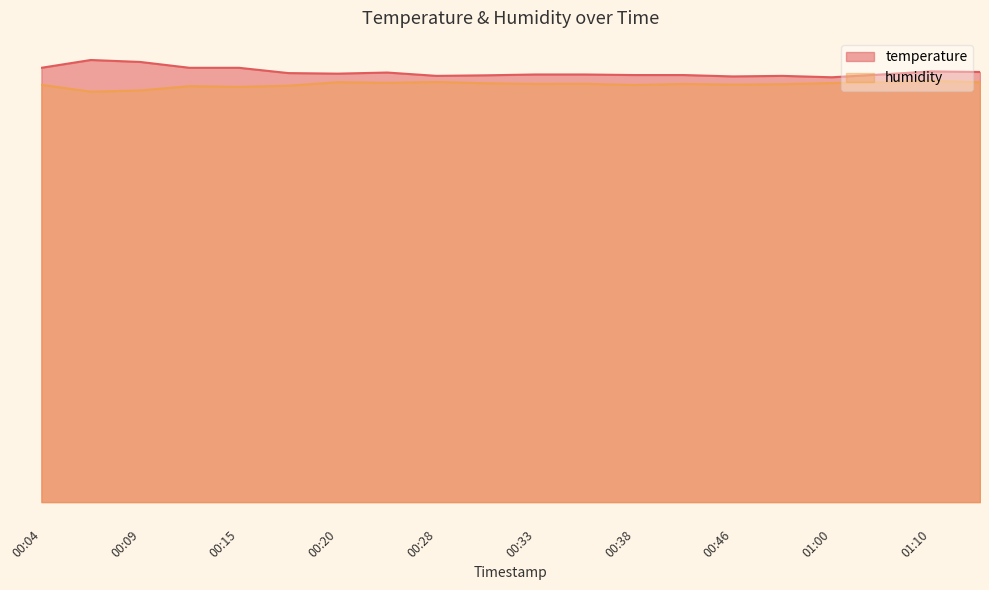

True or false: temperature has a value of 4.4 at 00:46.

False